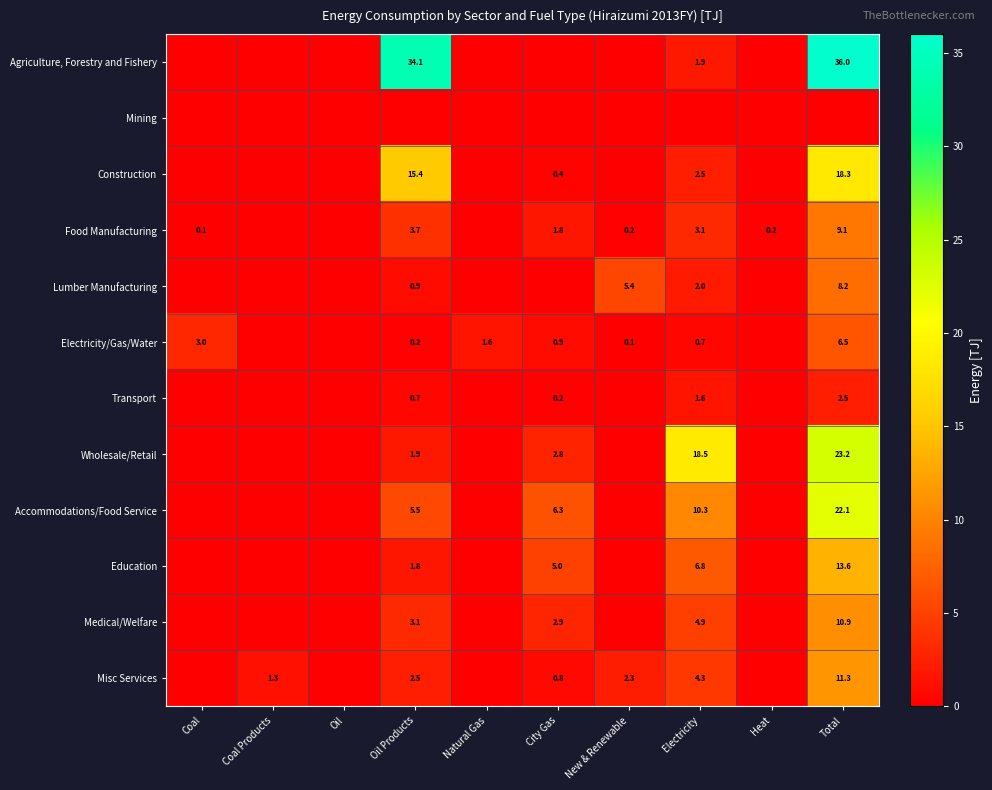

True or false: Misc Services has a value of 4.2 at Total.

False